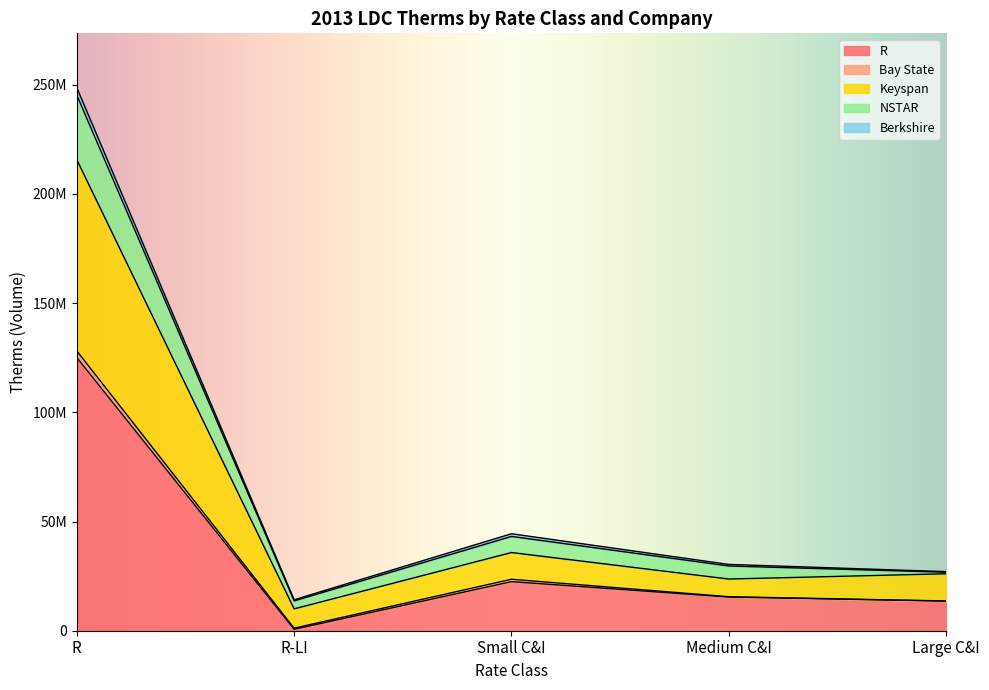

Where does the R series first go above 15413977?

R